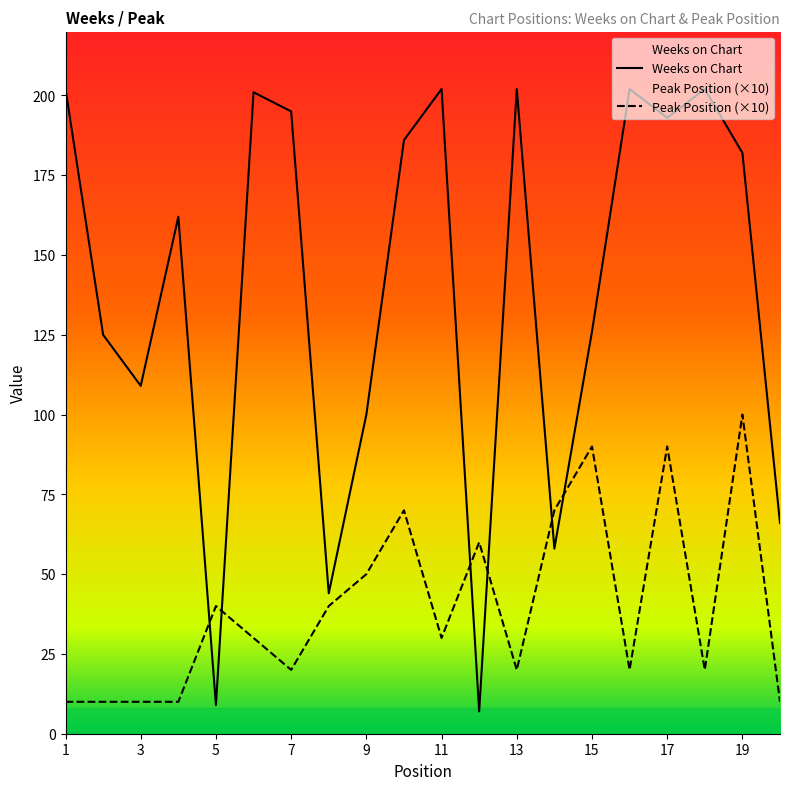

What is the value of the Weeks on Chart point at the 8th from the left?

44